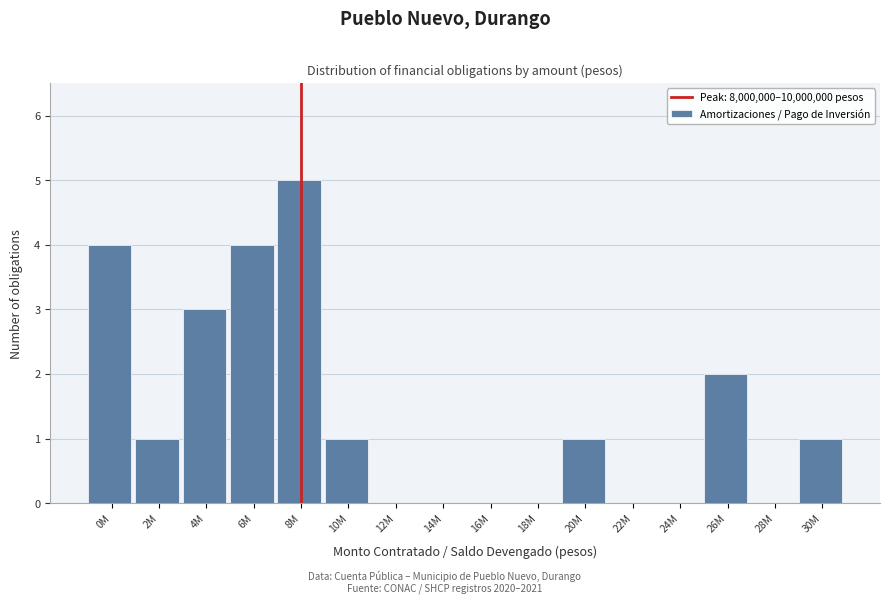

Reading left to right, extract all data points from this chart.

0M=4	2M=1	4M=3	6M=4	8M=5	10M=1	12M=0	14M=0	16M=0	18M=0	20M=1	22M=0	24M=0	26M=2	28M=0	30M=1